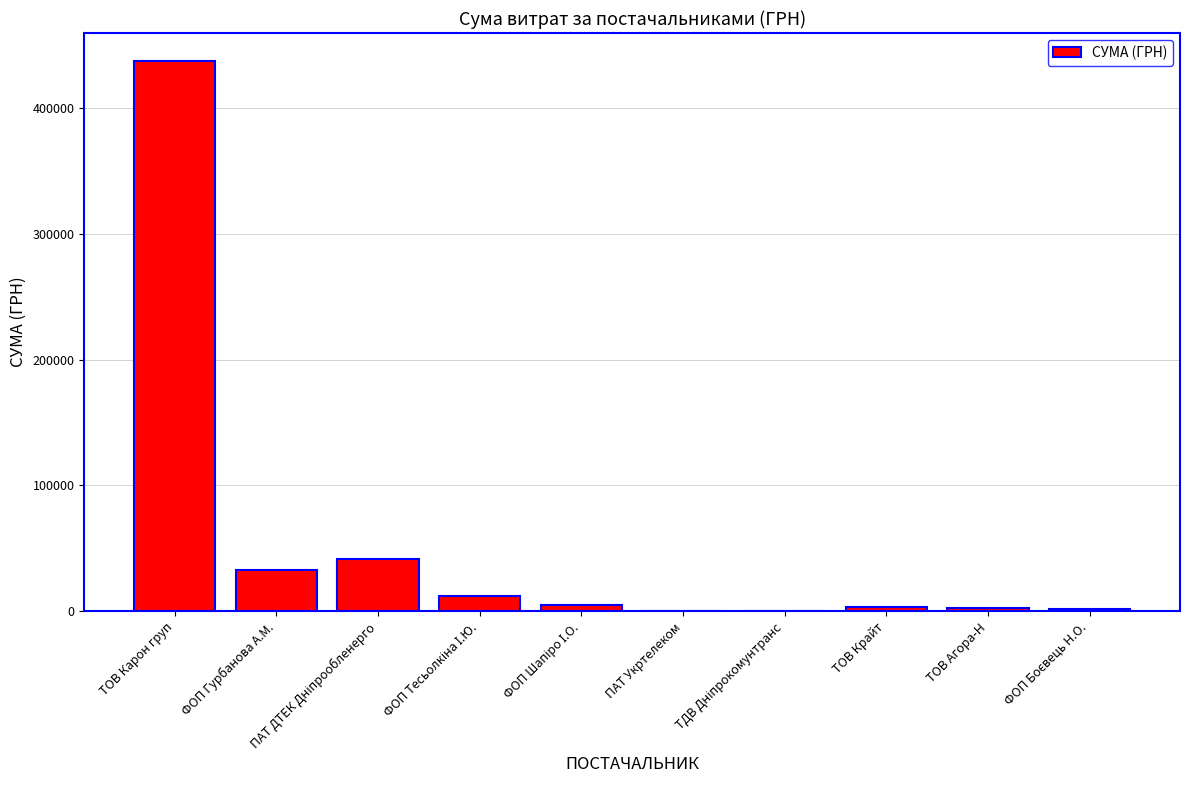

What is the sum of all values?

537710.7